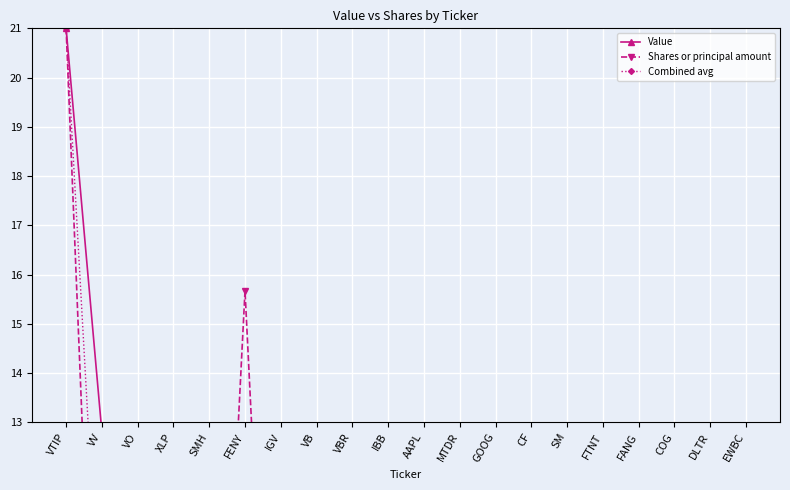

True or false: Shares or principal amount and Value intersect in this chart.

True